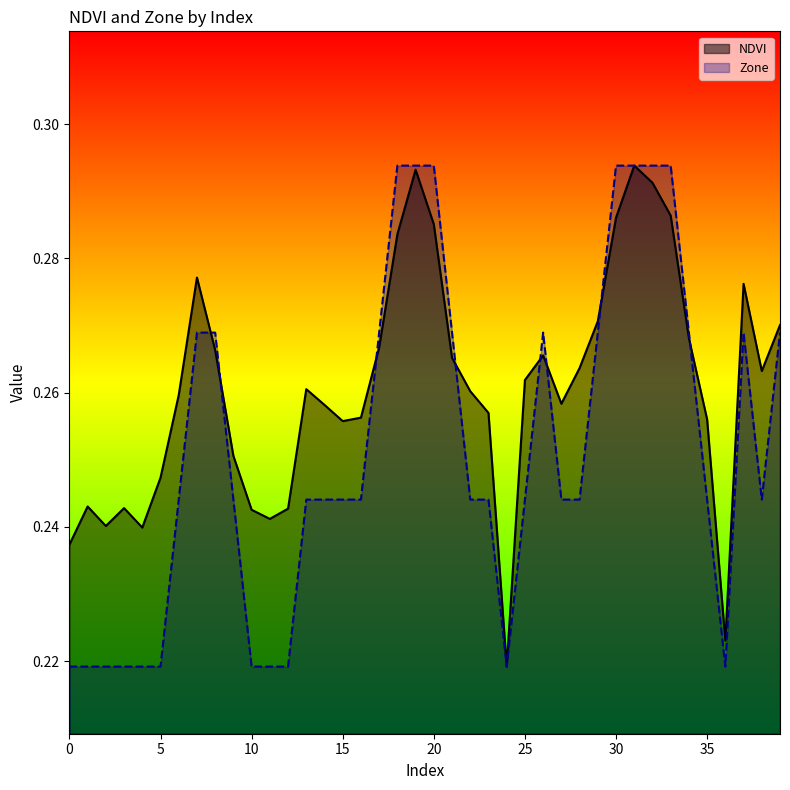

True or false: Zone and NDVI intersect in this chart.

True